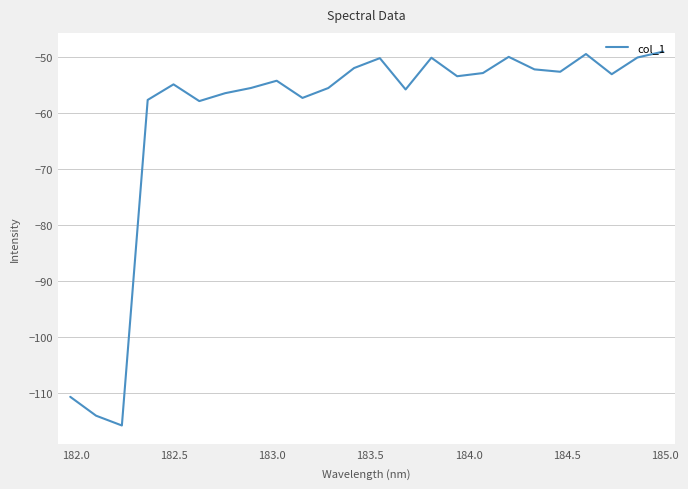

What is the difference between the maximum and minimum values?

66.9